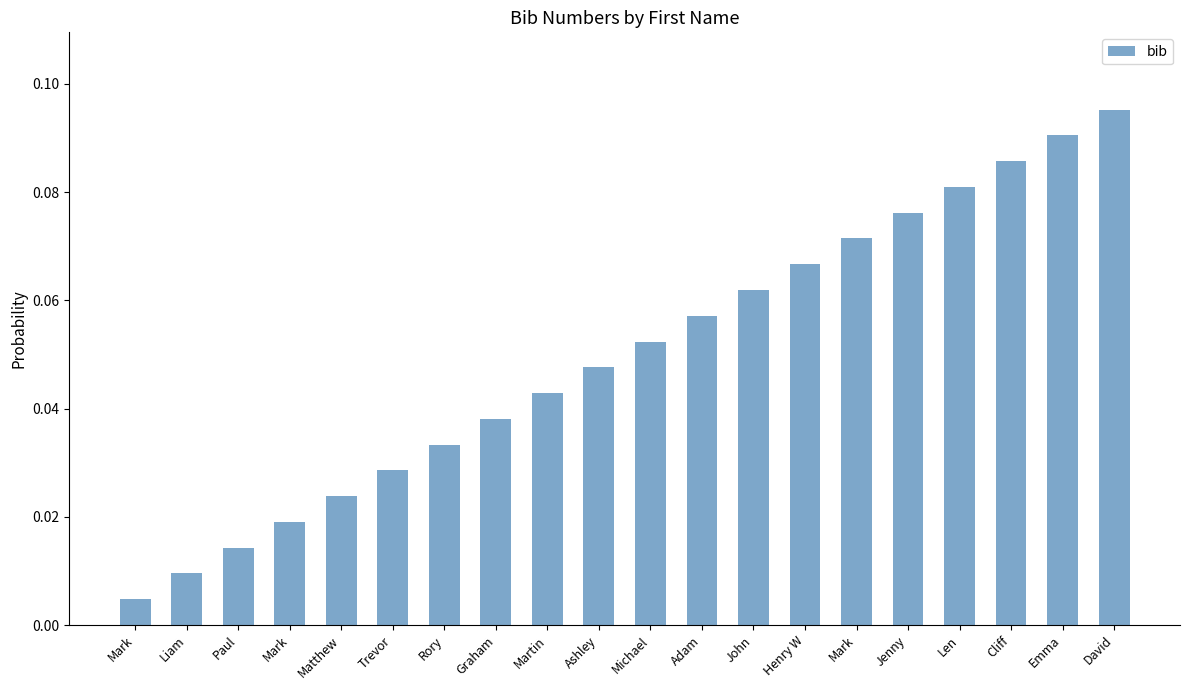

What is the difference between the maximum and second lowest values?

0.1